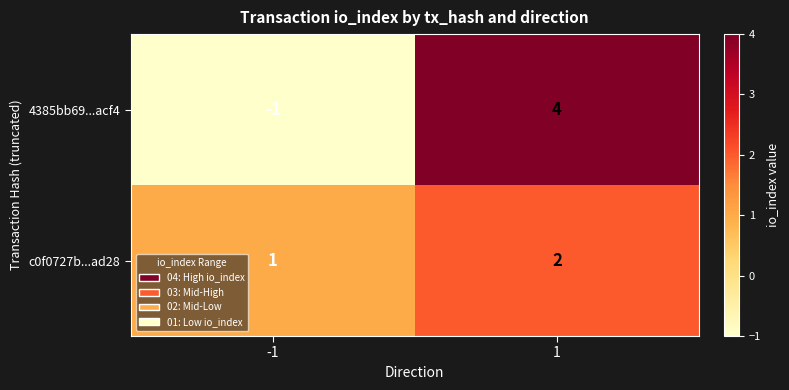

What is the approximate value of 4385bb69...acf4 at 1?

4